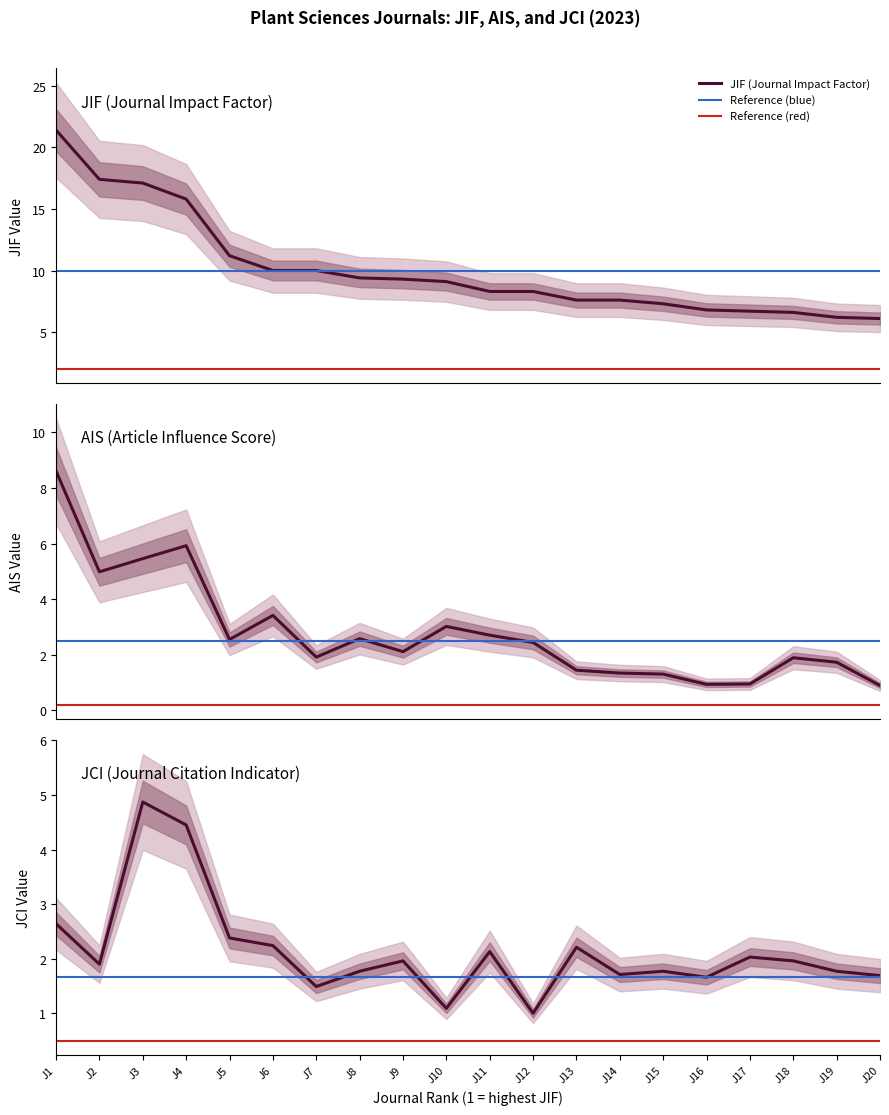

How many data points in JCI are above 1?

19